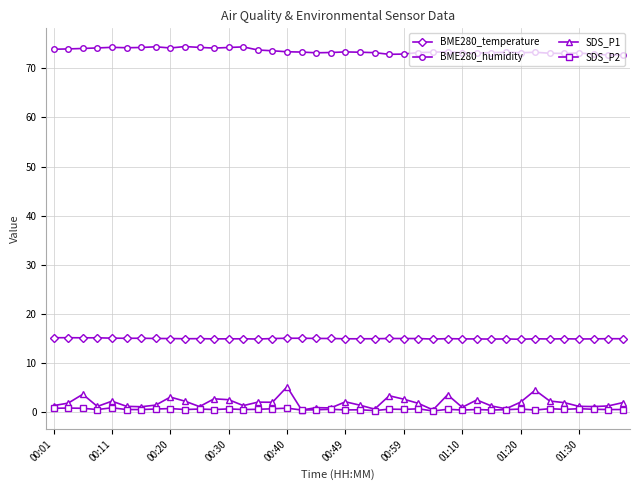

True or false: BME280_humidity and SDS_P1 cross at least once.

False